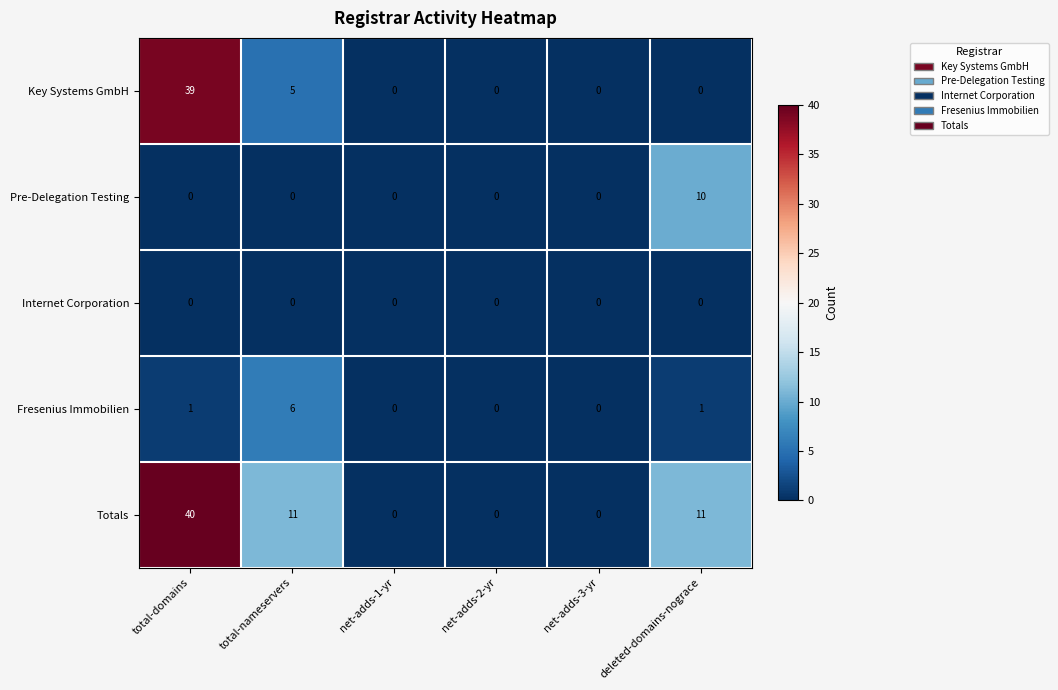

Between total-nameservers and net-adds-2-yr, which series saw the biggest shift?

Totals